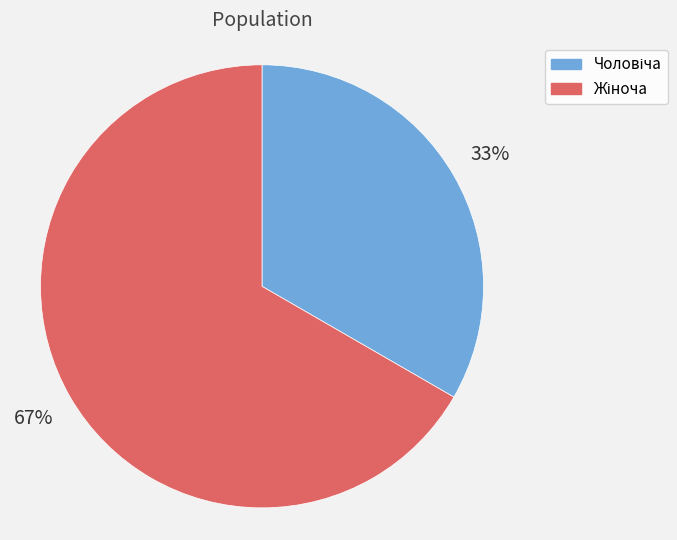

To the nearest percent, what is the average slice percentage?

50%